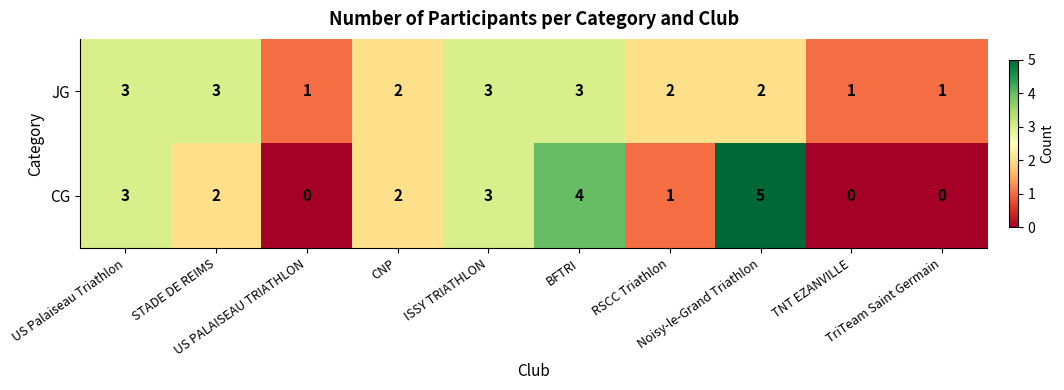

How many categories are shown in the chart?

10